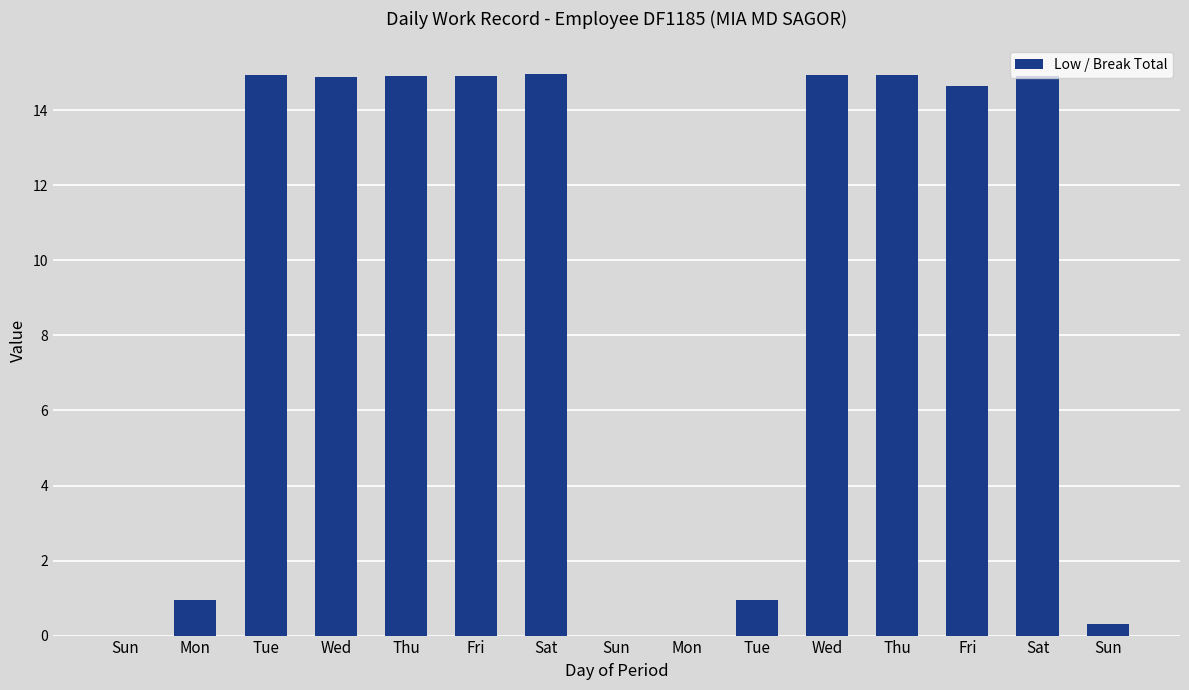

Which label corresponds to the largest value in the chart?

Sat